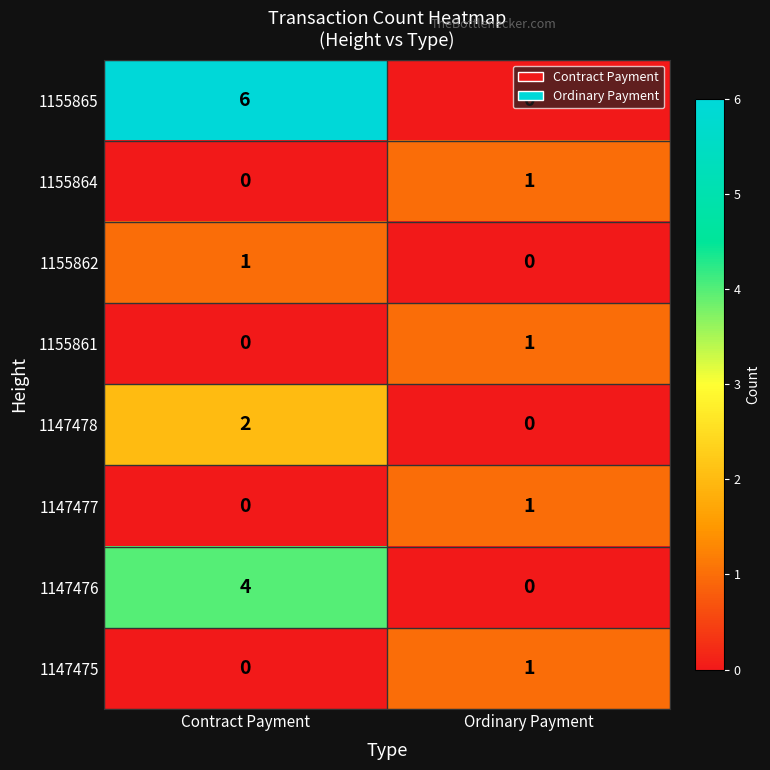

At how many categories does at least one series exceed 0?

2